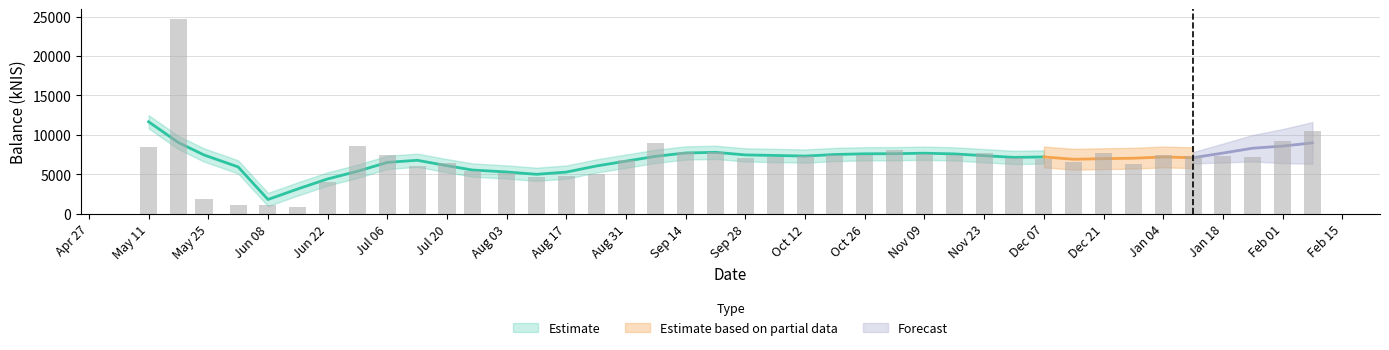

How many data points are above 7271?

20